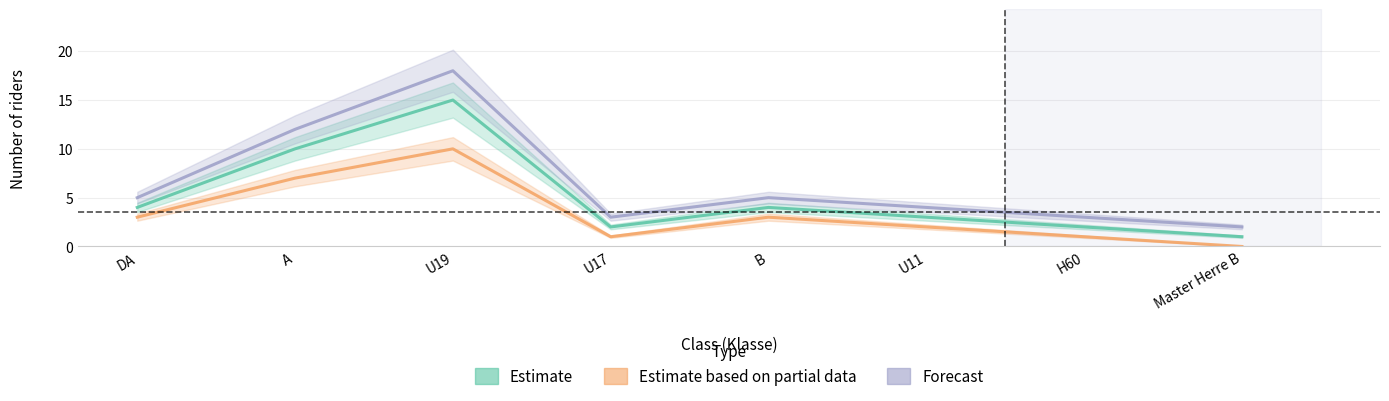

What is the label of the 7th point from the right?

A